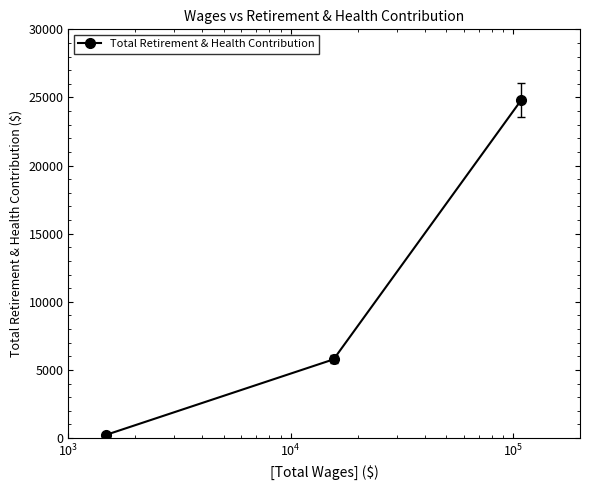

What is the difference between the maximum and second lowest values?

19026